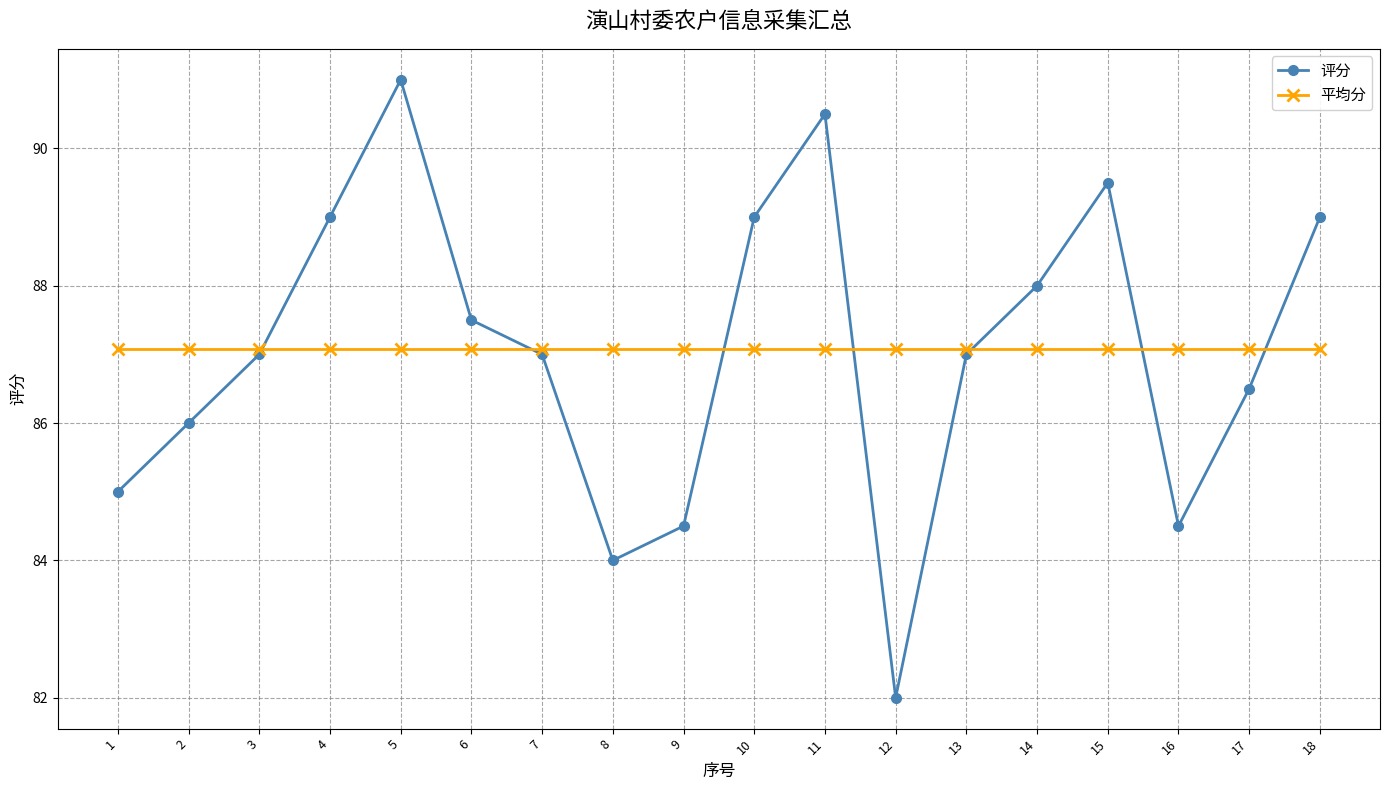

What is the maximum value shown in the chart?

91.0